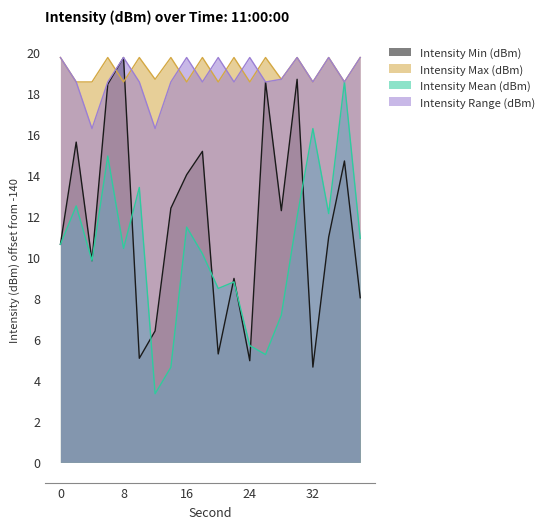

Where is Intensity Range (dBm) nearest to the value 17?

4